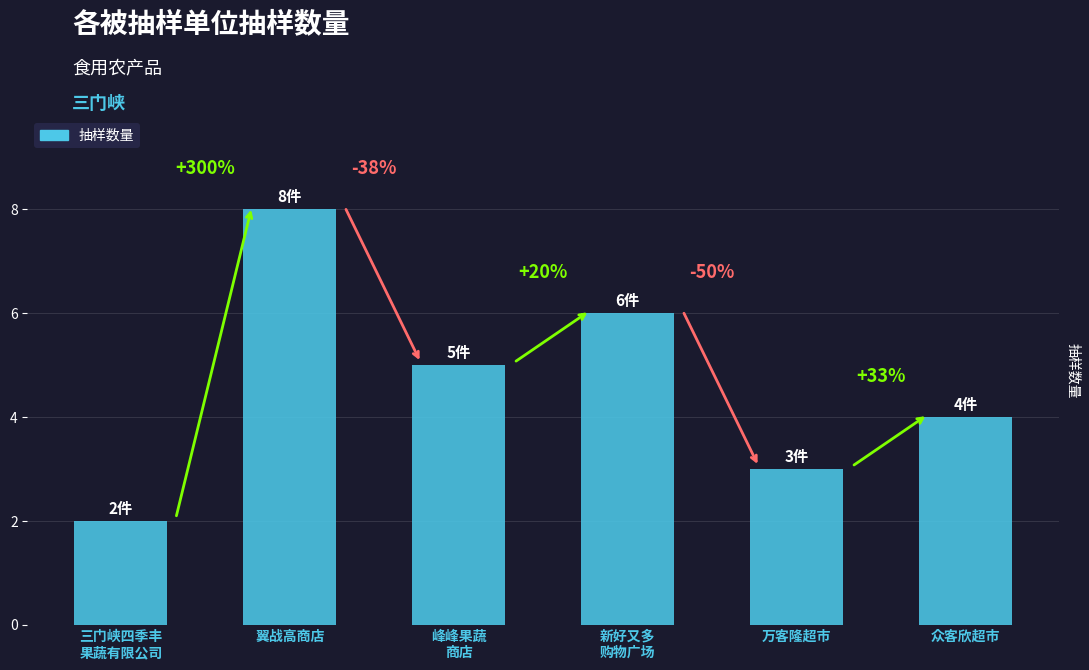

What is the approximate value at 峰峰果蔬
商店?

5